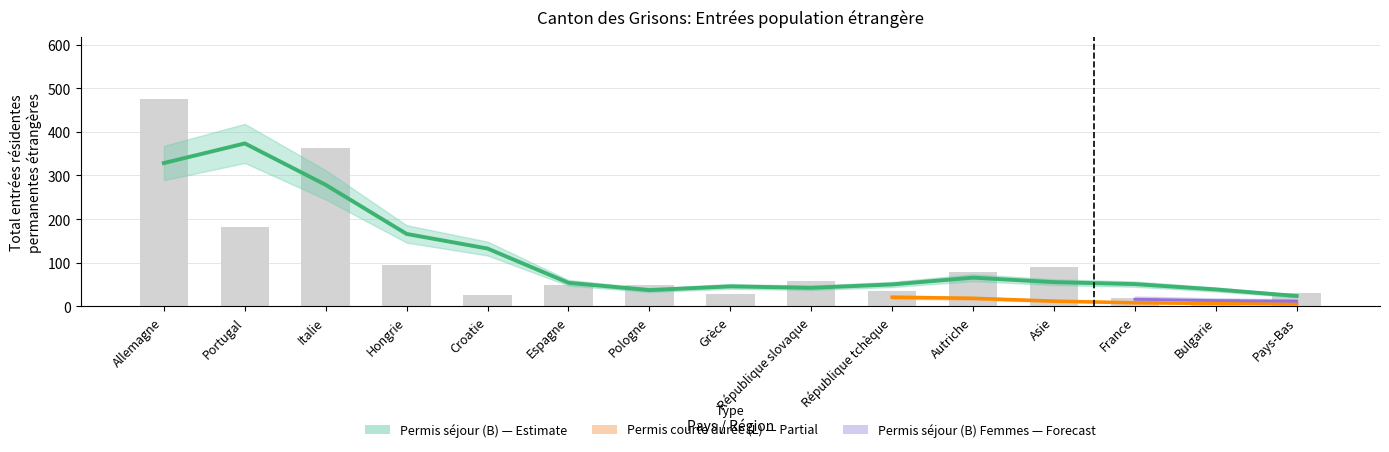

Between Hongrie and République tchèque, which series saw the biggest shift?

Permis séjour (B) Total